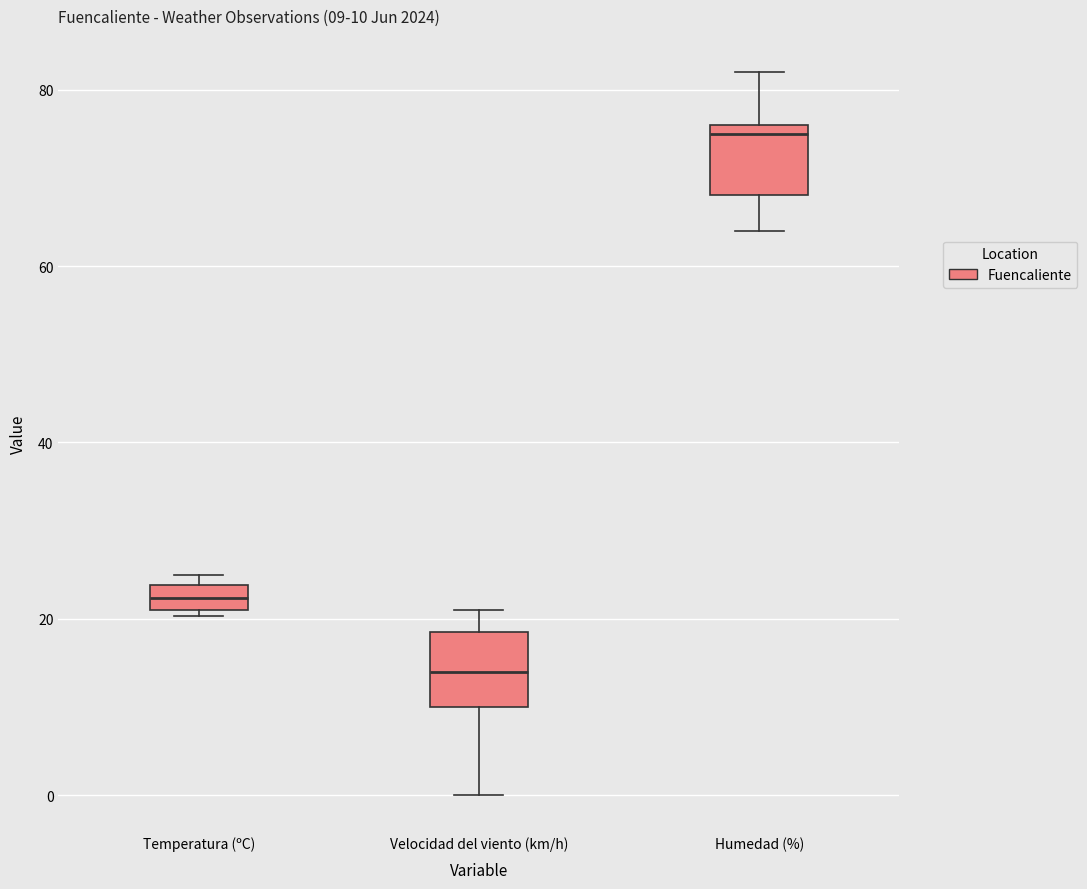

Which box has the highest median line?

Humedad (%)